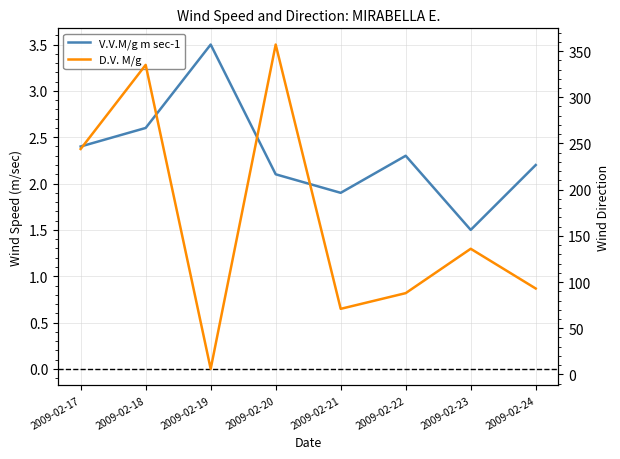

What is the total value across all series at 2009-02-18?

337.6